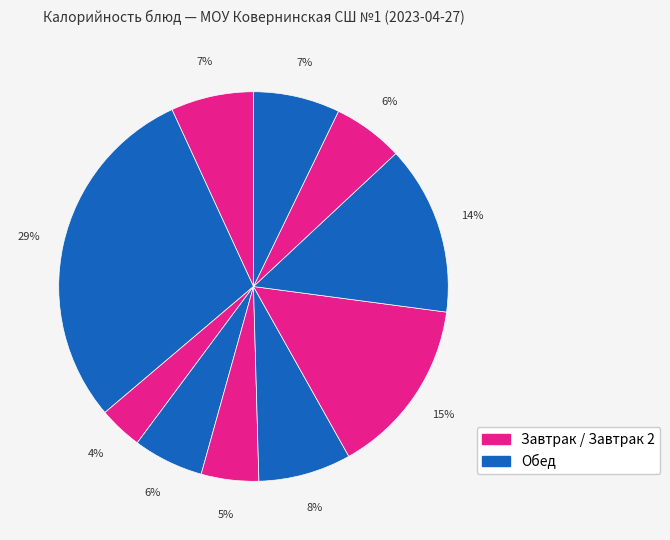

Count the number of slices in the pie.

10